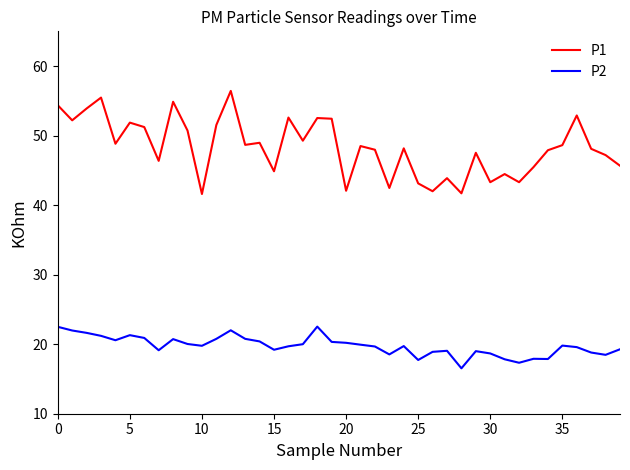

True or false: P2 and P1 cross at least once.

False